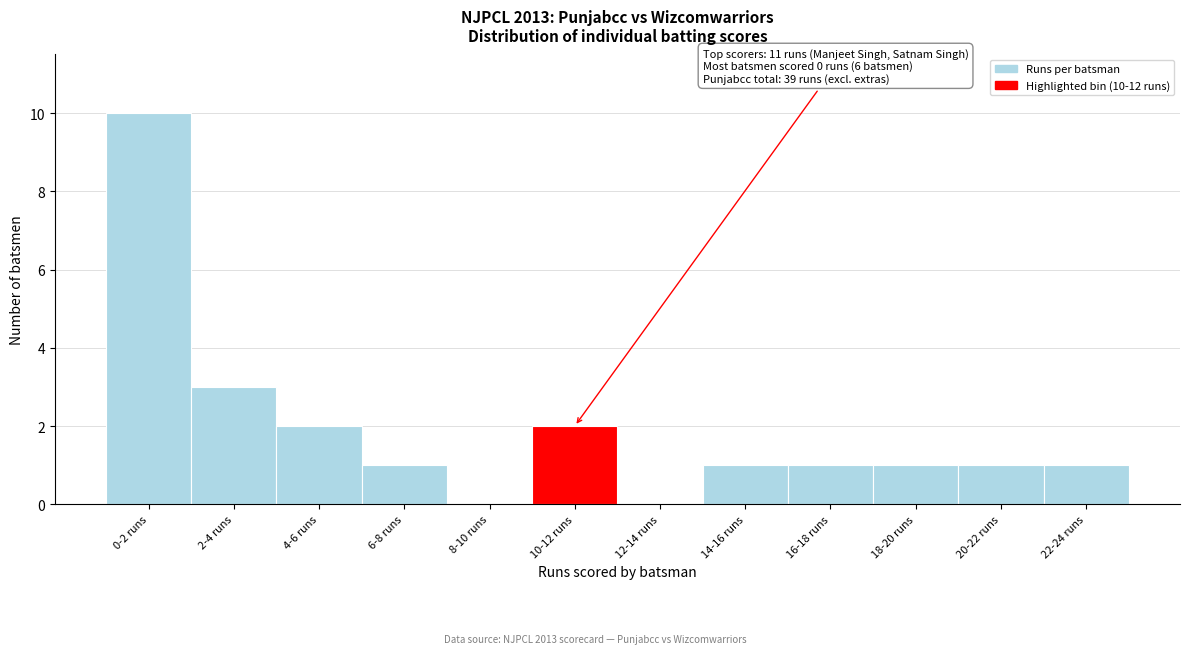

Reading right to left, extract all data points from this chart.

22-24 runs=1	20-22 runs=1	18-20 runs=1	16-18 runs=1	14-16 runs=1	12-14 runs=0	10-12 runs=2	8-10 runs=0	6-8 runs=1	4-6 runs=2	2-4 runs=3	0-2 runs=10